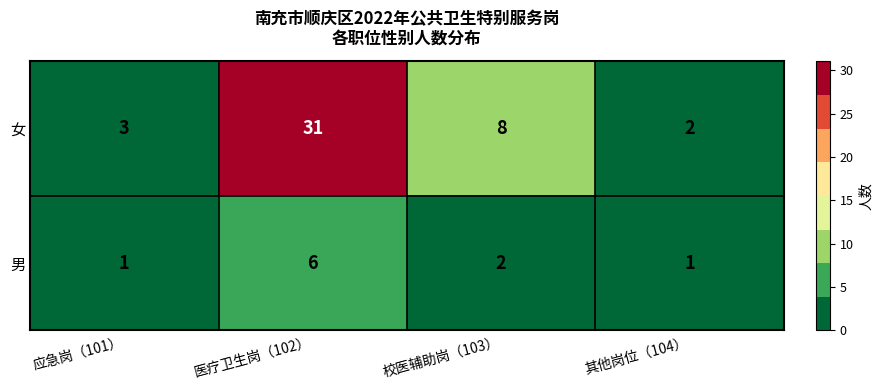

Is it true that 女 equals 5 at 应急岗（101）?

False